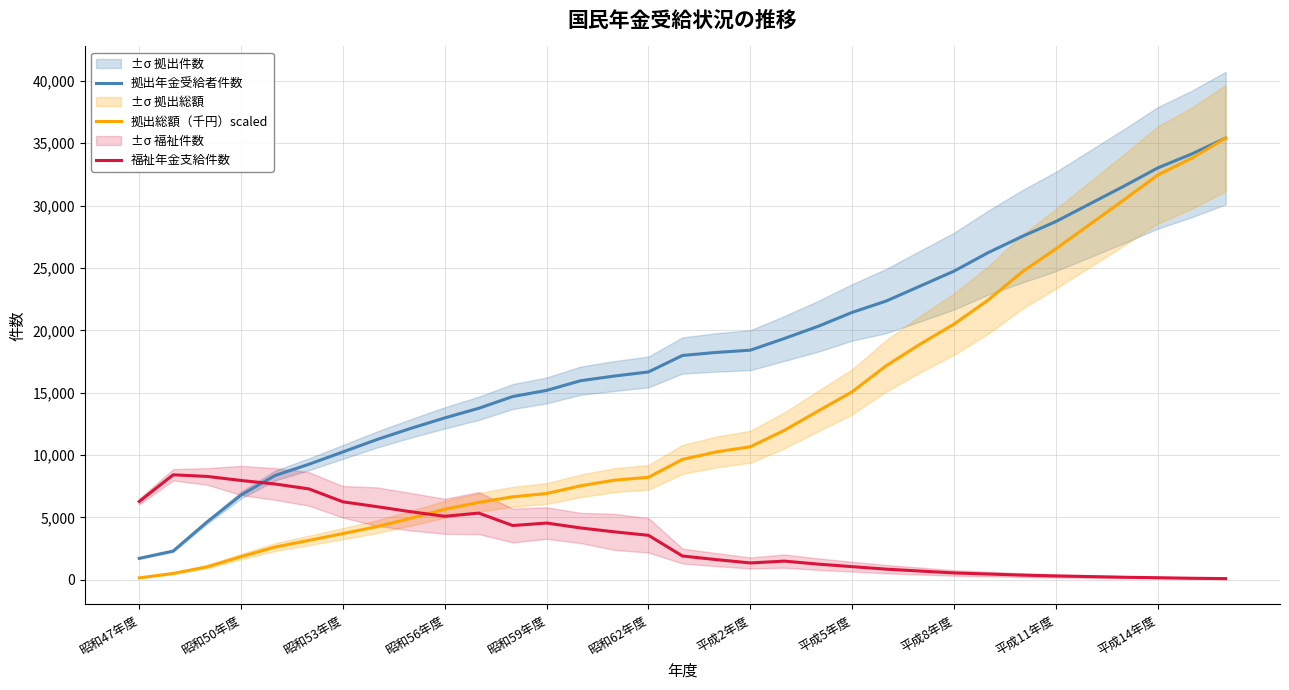

What is the highest value of the 拠出総額（千円）scaled series?

35410.0